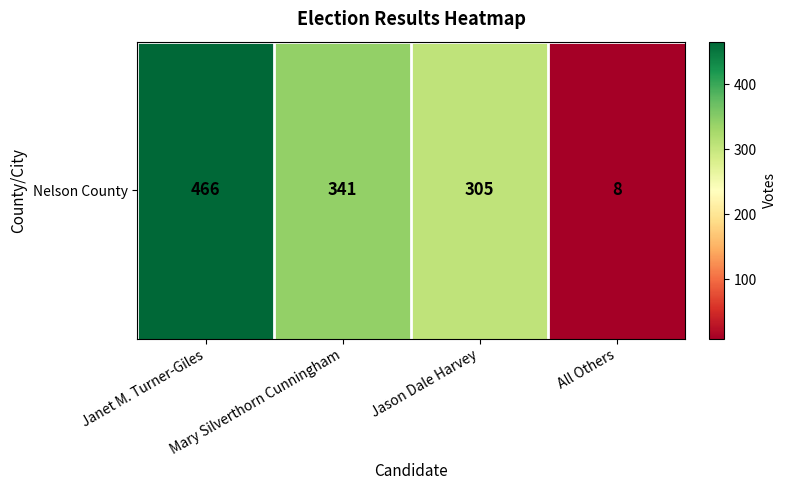

List the labels in order of value, smallest first.

All Others, Jason Dale Harvey, Mary Silverthorn Cunningham, Janet M. Turner-Giles